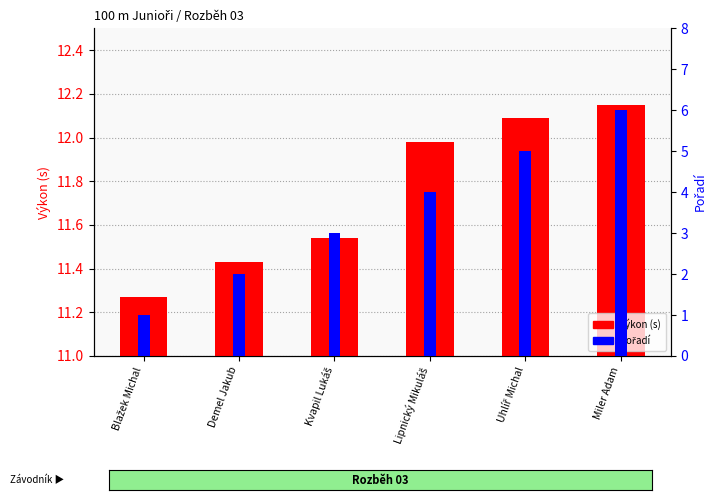

Which series changed the most between Kvapil Lukáš and Lipnický Mikuláš?

pořadí